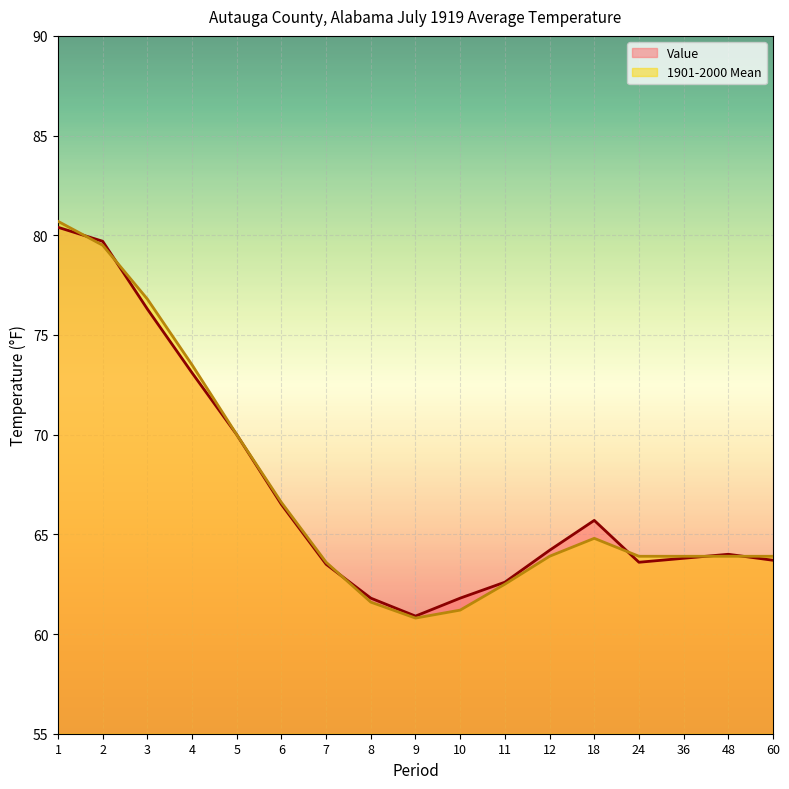

What is the sum of the 1901-2000 Mean values at 8 and 12?

125.5